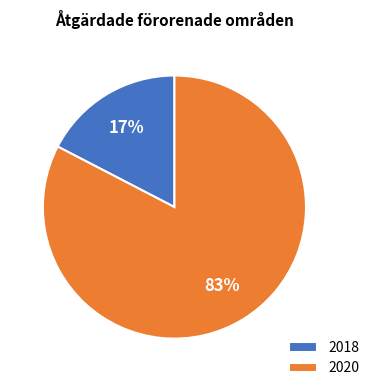

To the nearest percent, what percentage of the pie is 2020?

83%